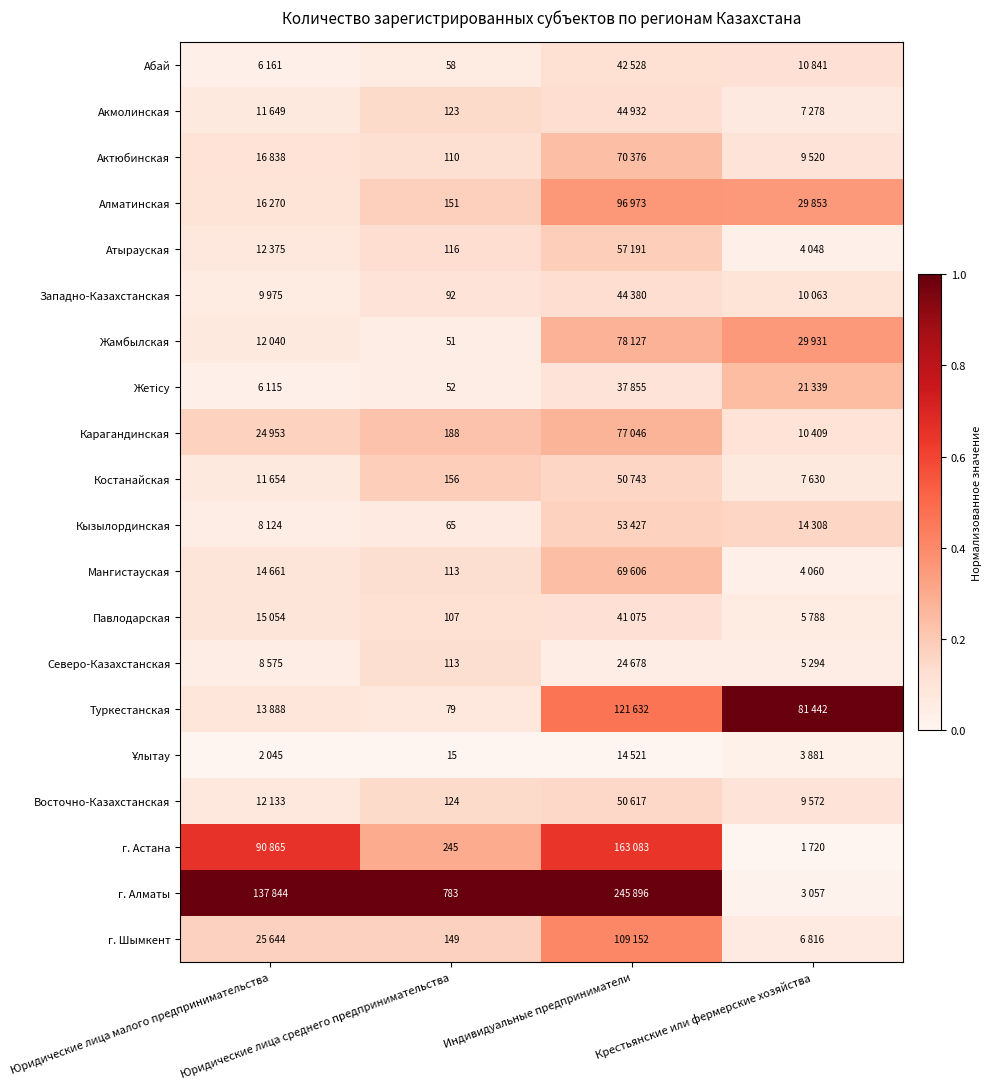

At how many categories does at least one series exceed 0?

4